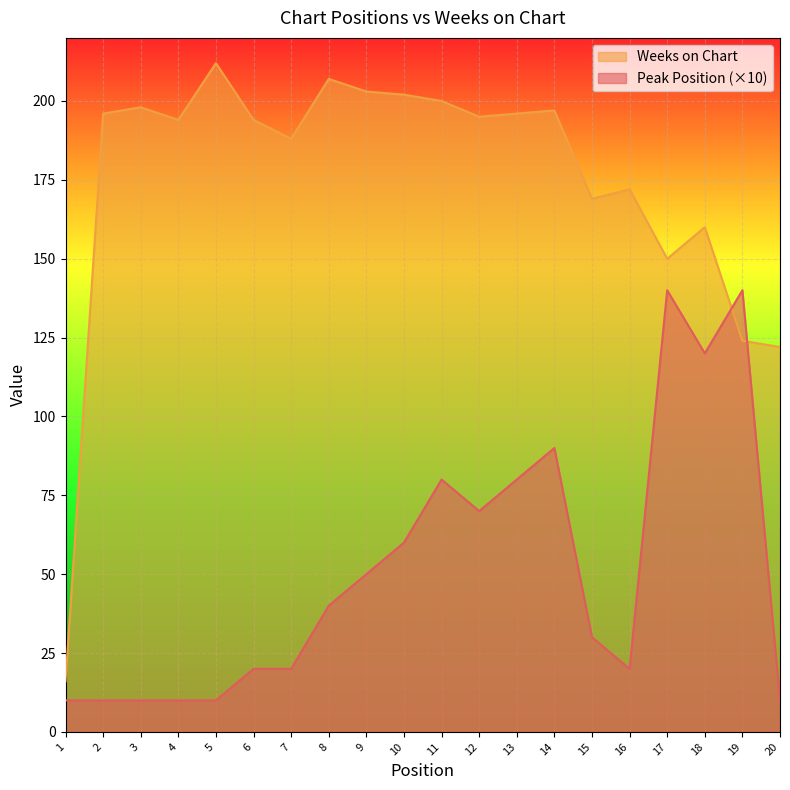

How many lines are shown in the chart?

2